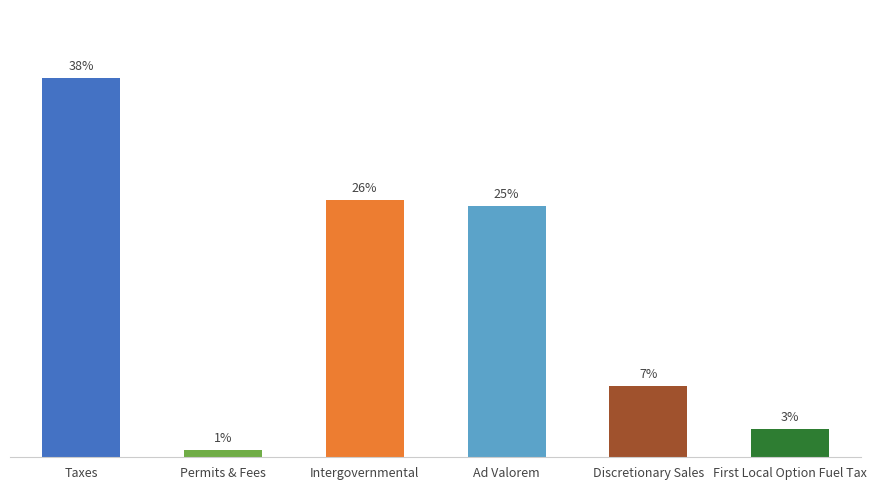

Which has a higher value, Ad Valorem or Intergovernmental?

Intergovernmental